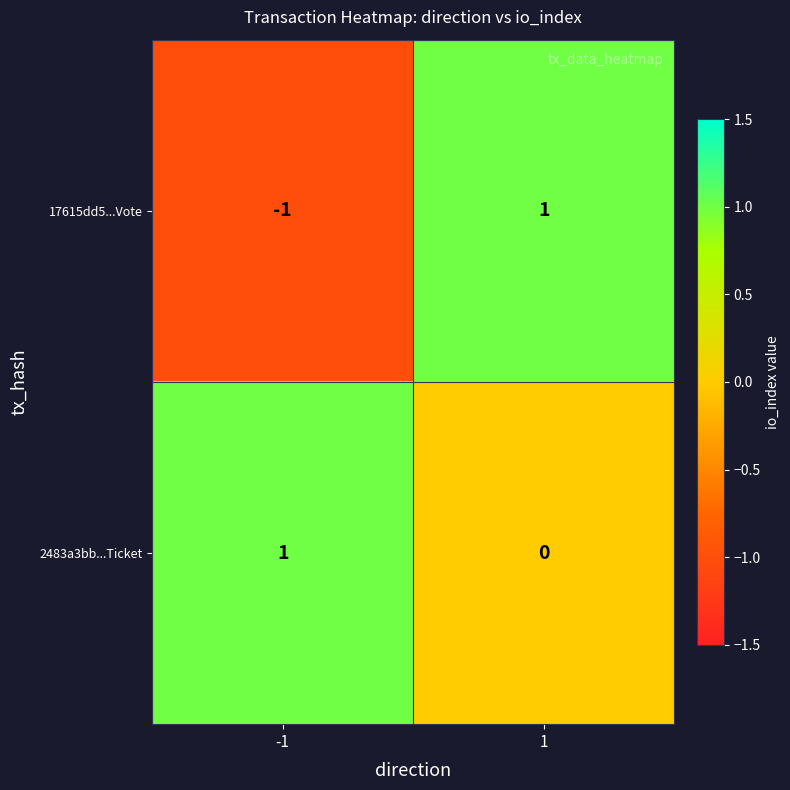

Rank the series at -1 from highest to lowest value.

2483a3bb...Ticket, 17615dd5...Vote